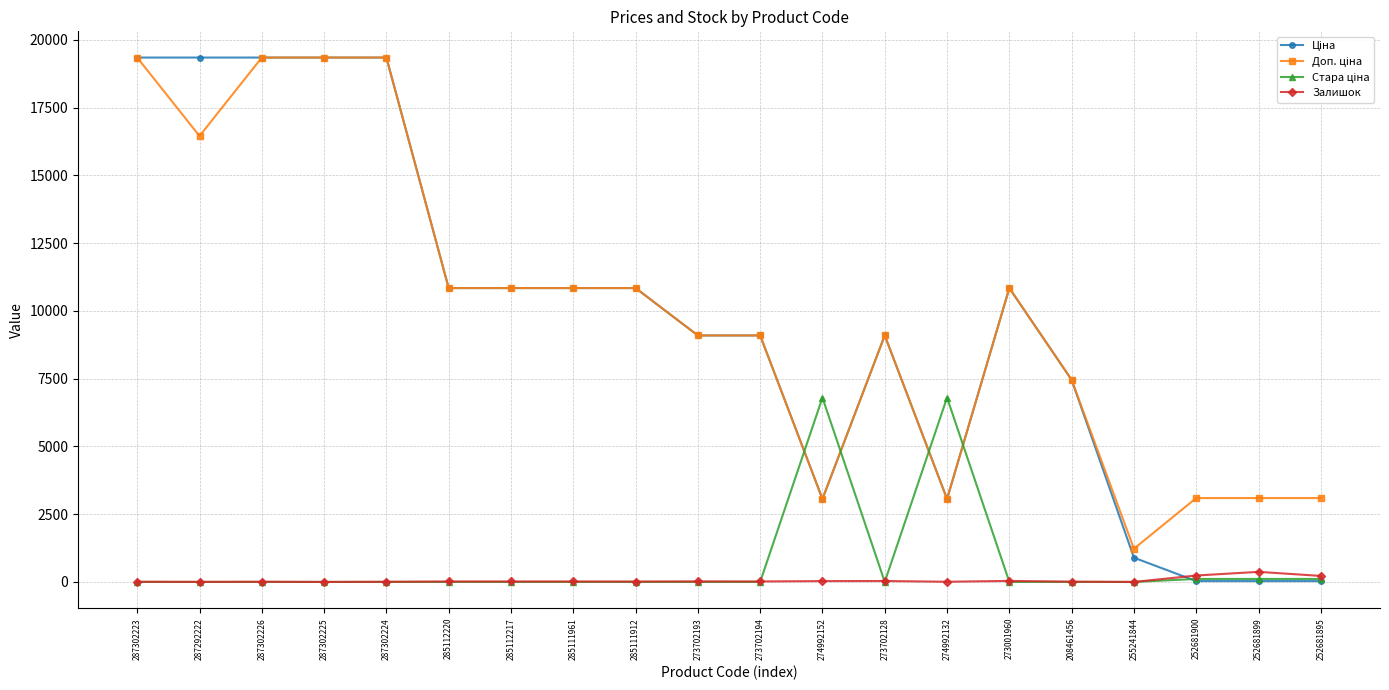

Where is the first local minimum for Стара ціна?

273702128